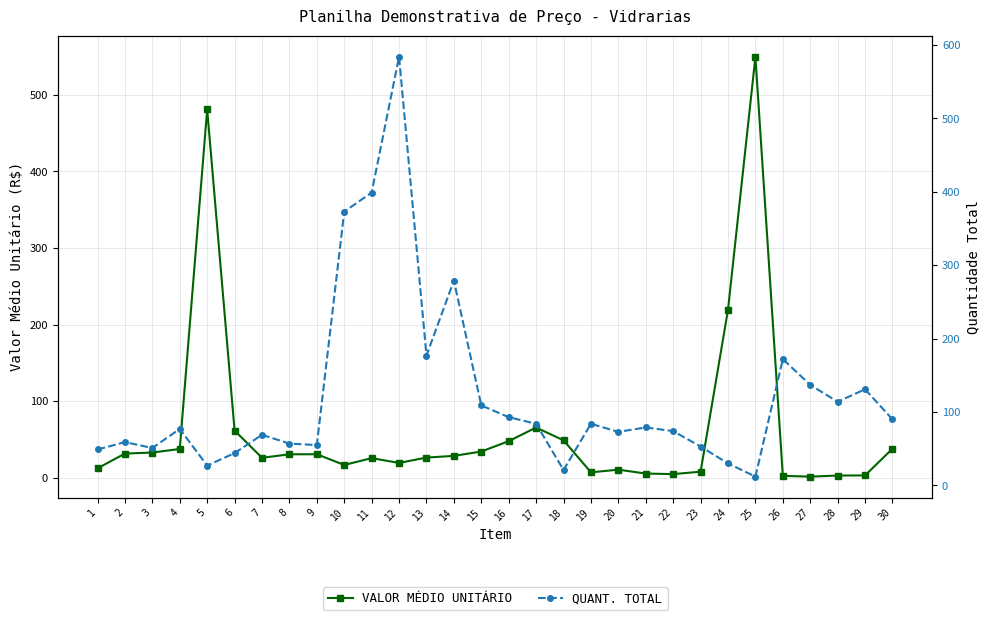

What is the spread (max minus min) of values at 7?

43.1